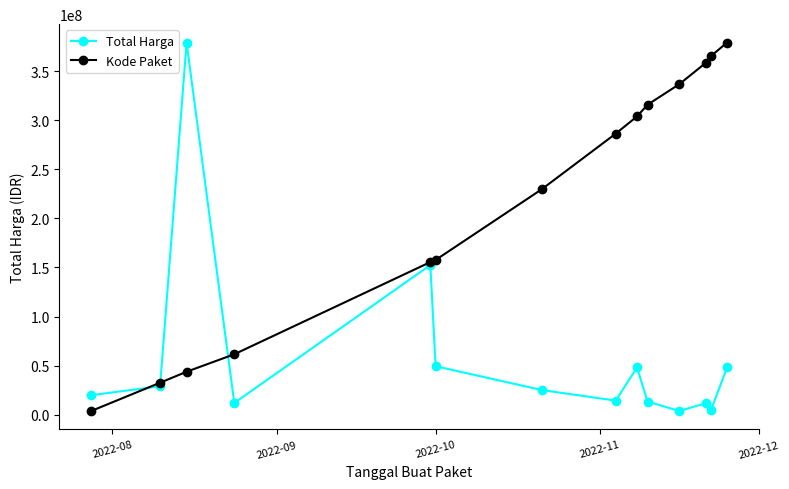

Which series has the largest total across all categories?

Kode Paket